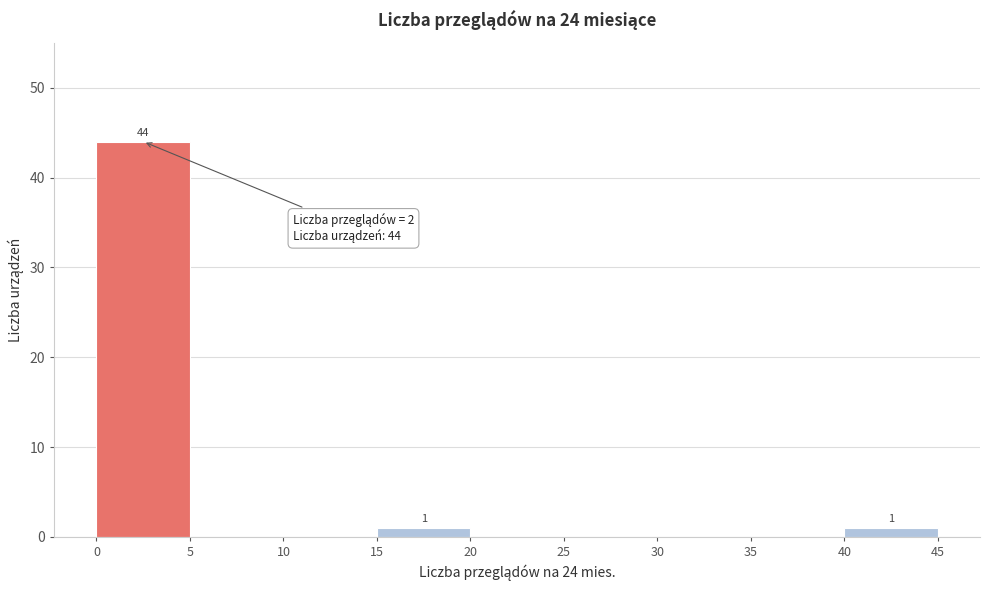

Which range on the x-axis has the tallest bar?

0 to 5